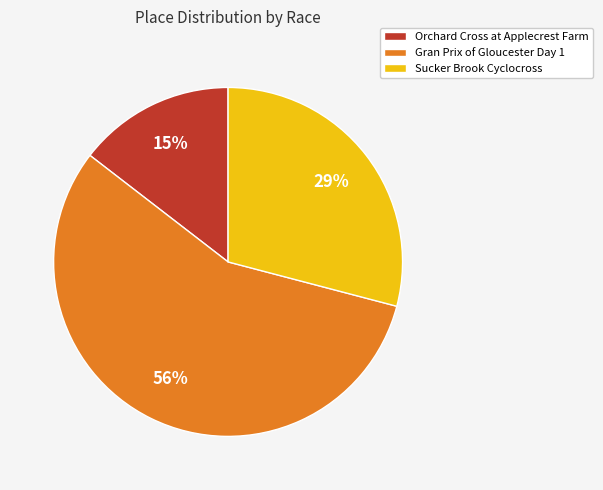

Which slice represents more than half of the pie?

Gran Prix of Gloucester Day 1